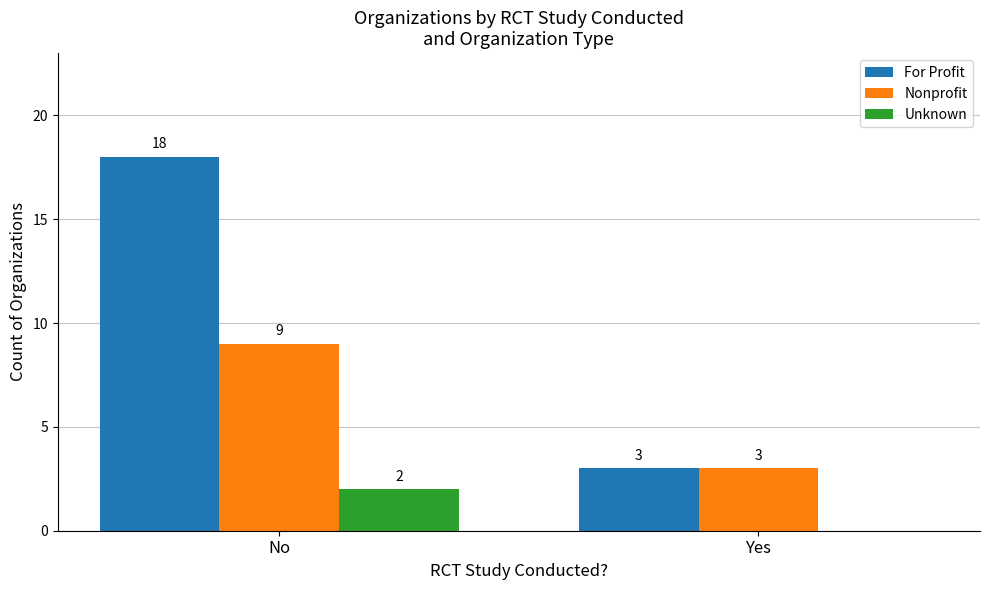

Reading left to right, transcribe all the data shown in this chart.

For Profit: 18	3
Nonprofit: 9	3
Unknown: 2	0